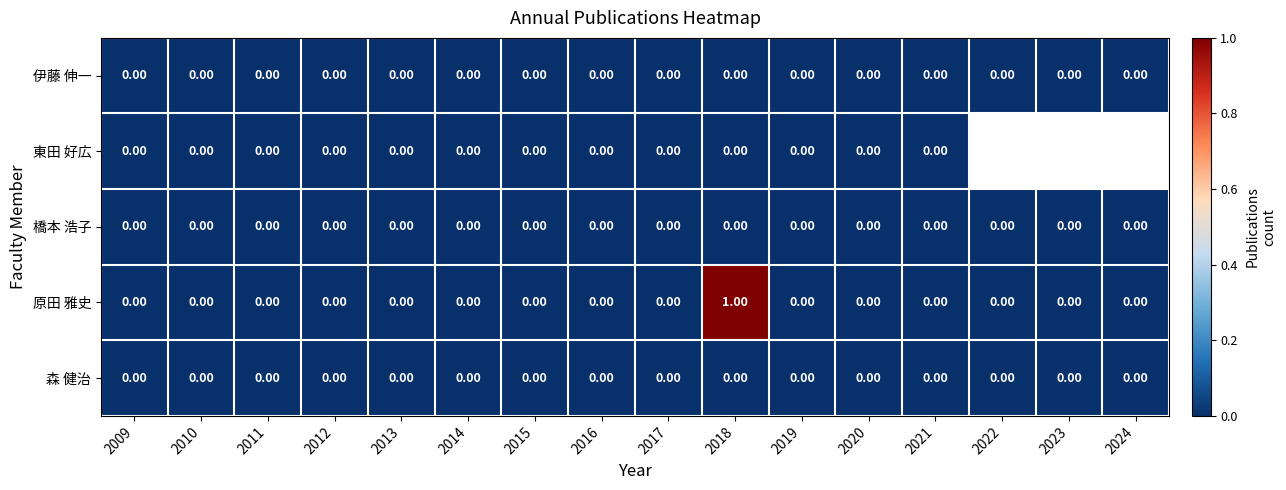

Which series changed the most between 2018 and 2019?

原田 雅史